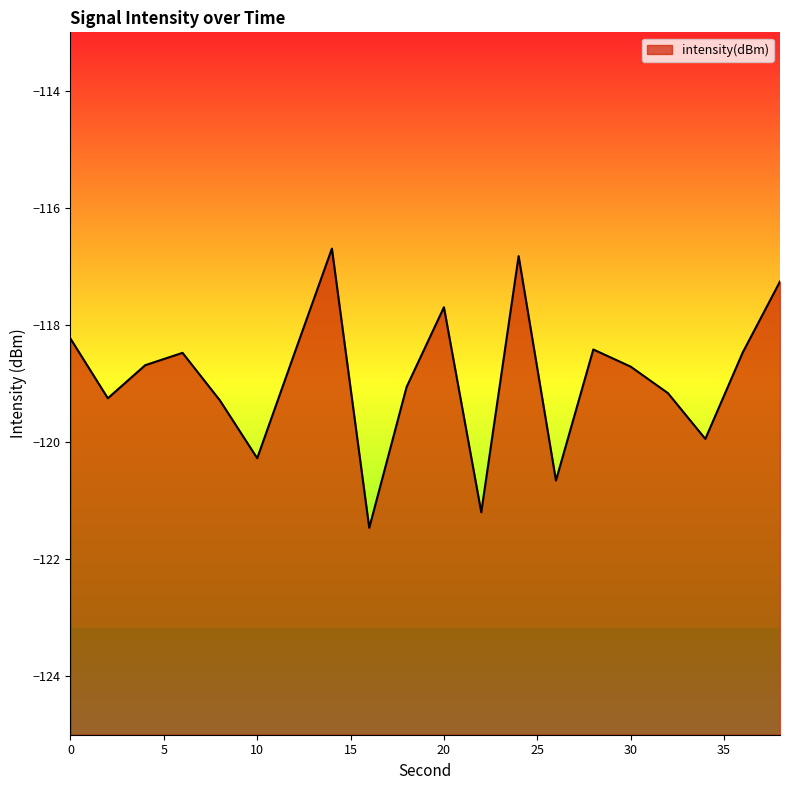

List the labels in order of value, largest first.

14, 24, 38, 20, 0, 28, 36, 6, 12, 4, 30, 18, 32, 2, 8, 34, 10, 26, 22, 16